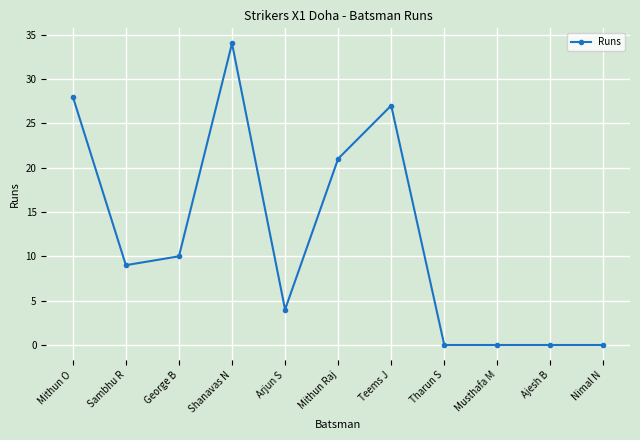

Between Arjun S and Sambhu R, which is larger?

Sambhu R